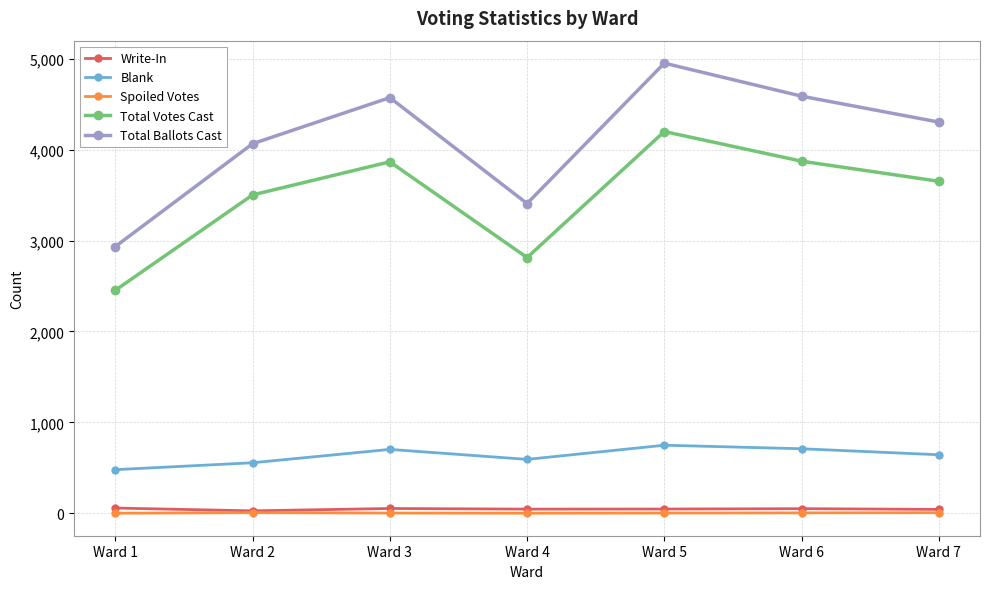

What are all the series names shown in the legend?

Write-In, Blank, Spoiled Votes, Total Votes Cast, Total Ballots Cast